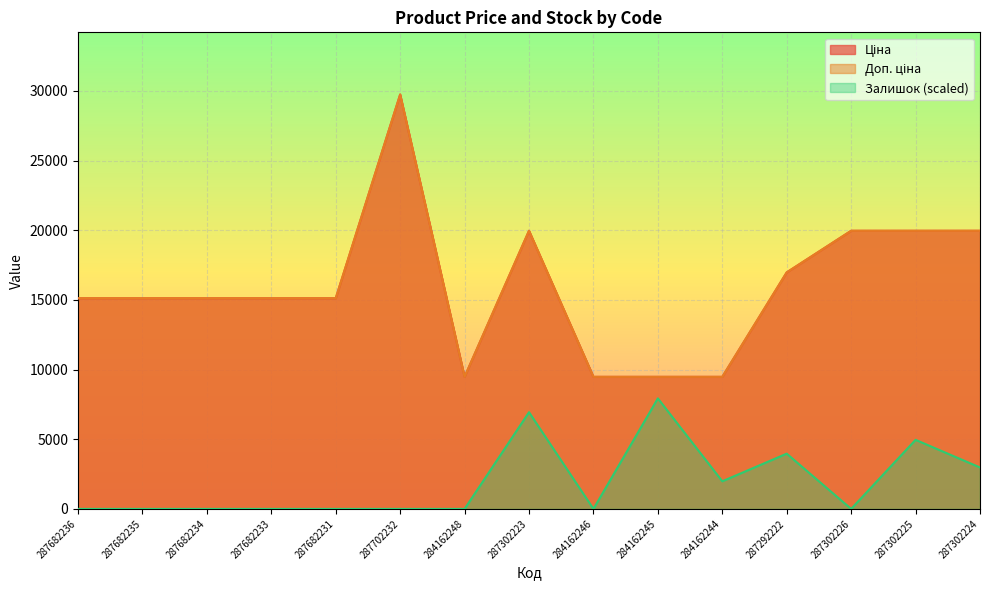

What is the difference between the highest and lowest values at 287682231?

15120.0